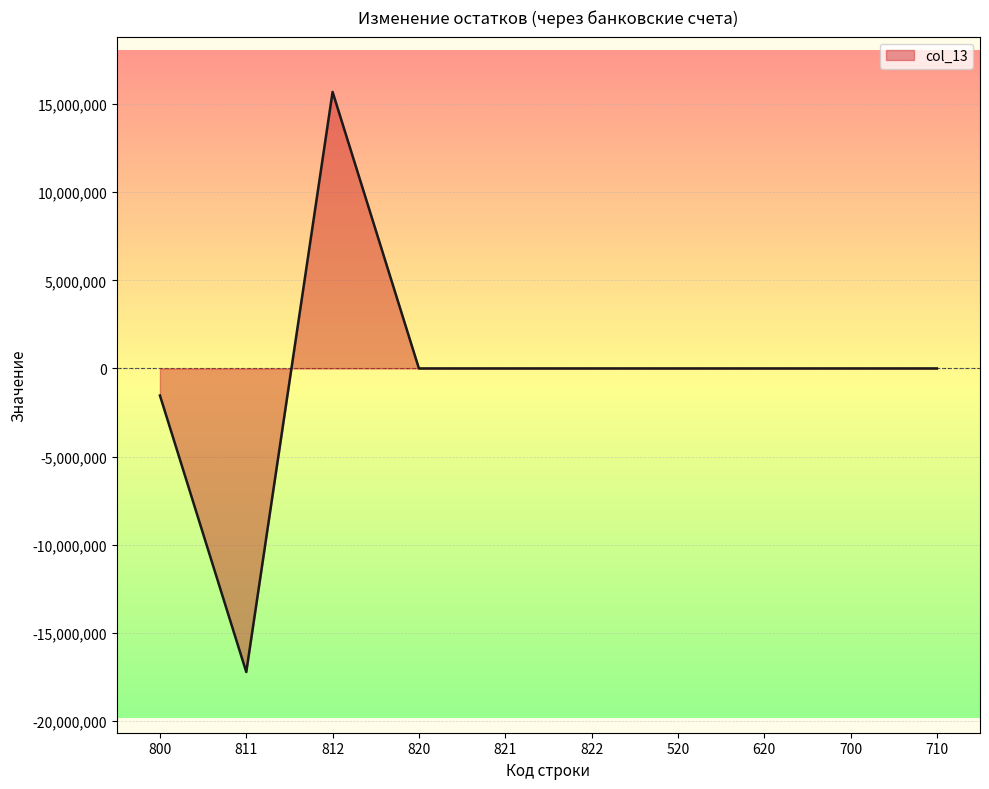

Reading right to left, extract all data points from this chart.

0.0	0.0	0.0	0.0	0.0	0.0	0.0	15690854.0	-17227008.1	-1536154.1